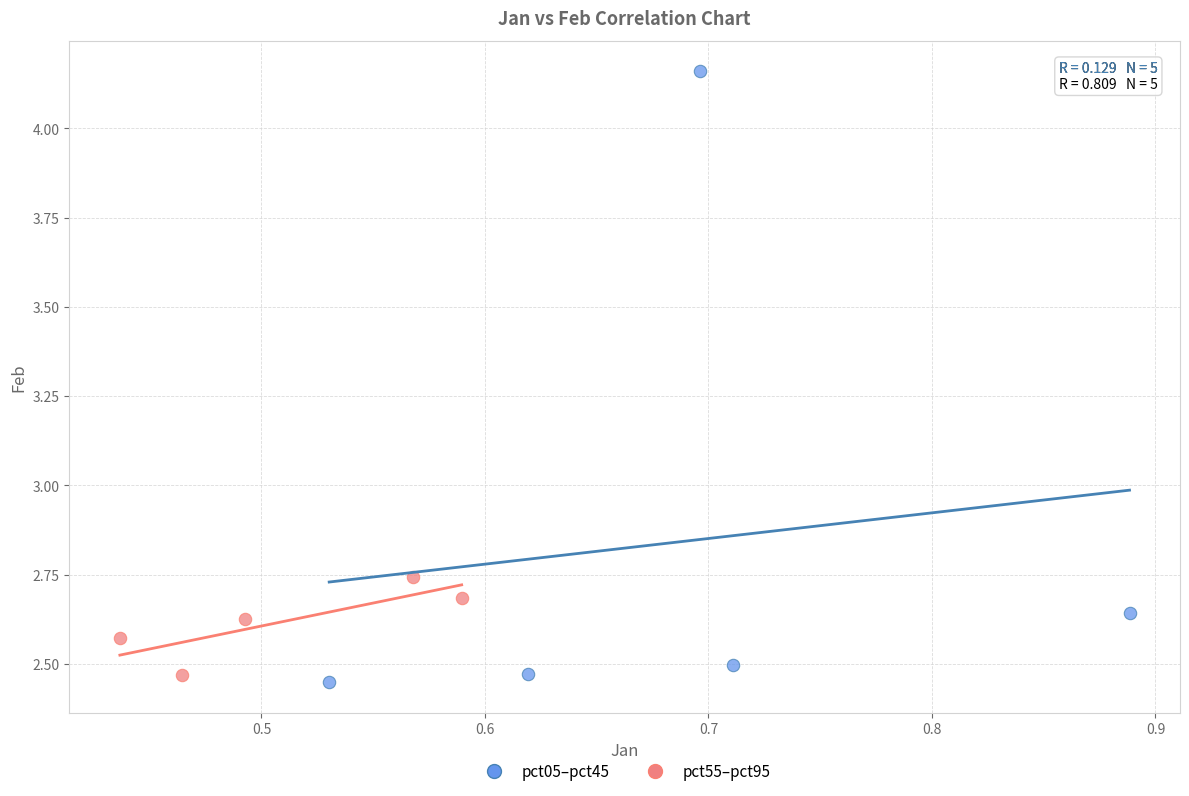

Which series reaches the maximum Y coordinate?

pct05–pct45